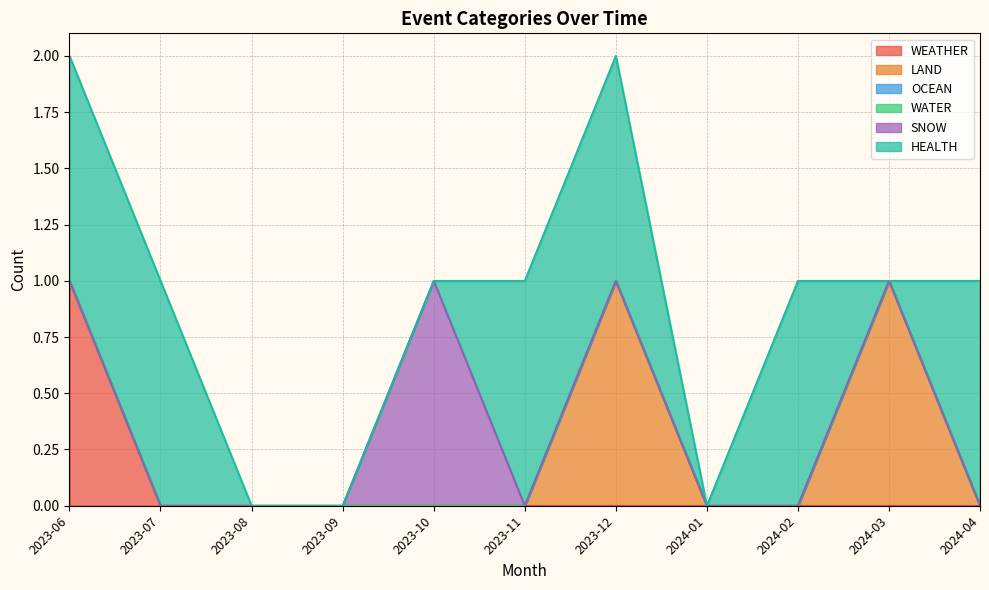

Does the chart display data point markers on the line(s)?

No